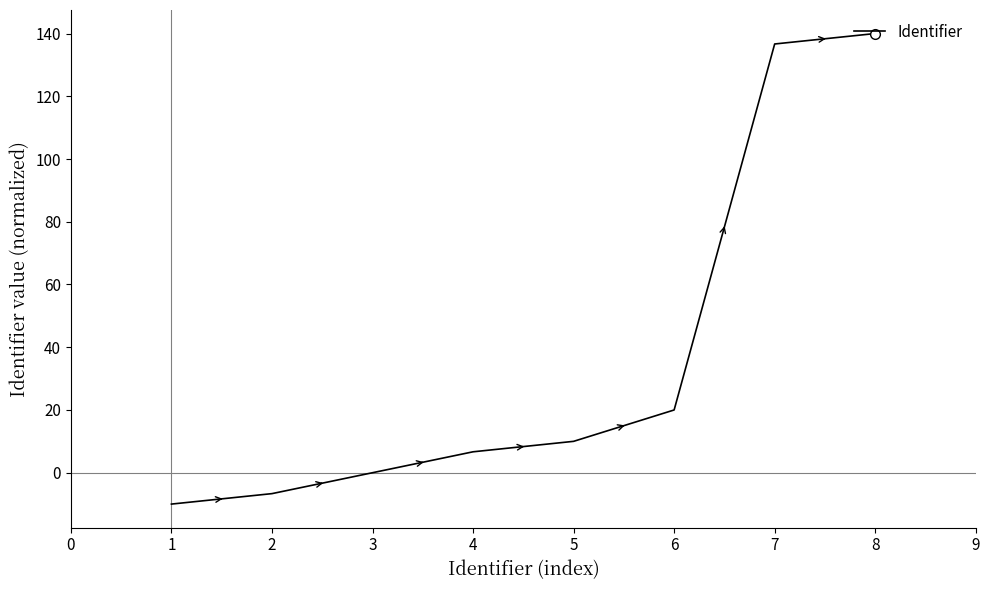

What is the difference between the second highest and minimum values?

146.7